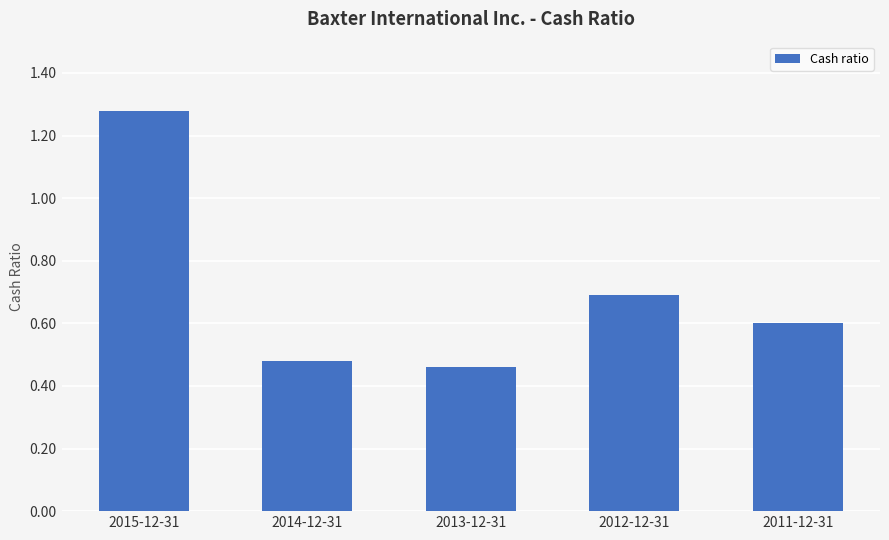

Rank the categories by value from lowest to highest.

2013-12-31, 2014-12-31, 2011-12-31, 2012-12-31, 2015-12-31